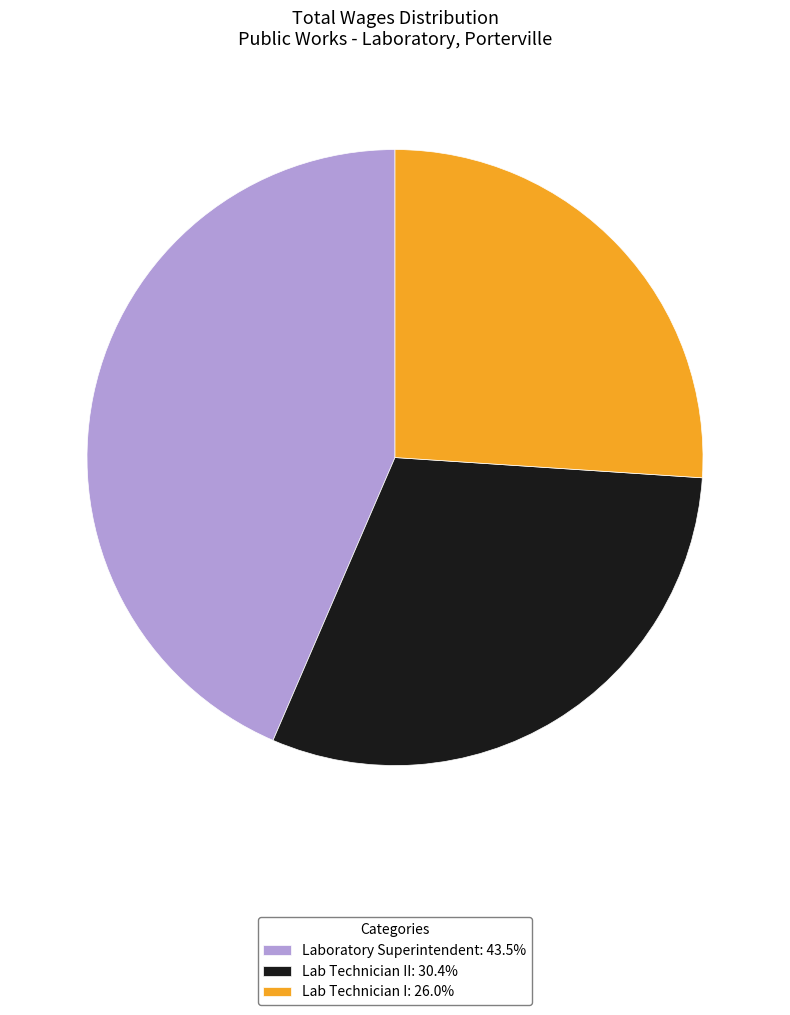

What is the ratio of the value at Lab Technician II: 30.4% to the value at Lab Technician I: 26.0%?

1.2